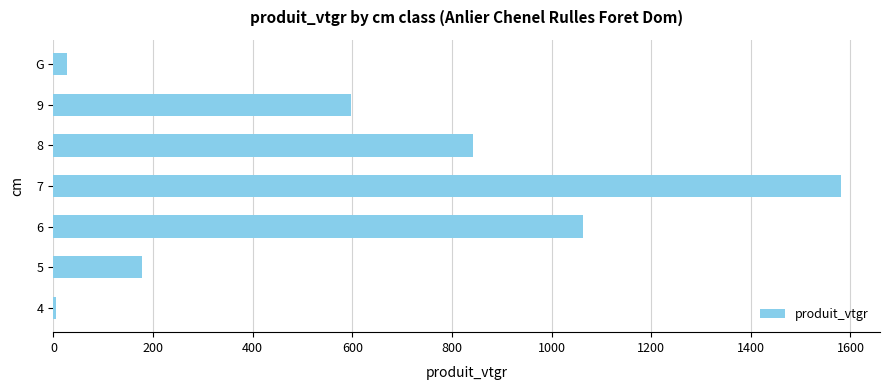

What is the sum of all values?

4290.3